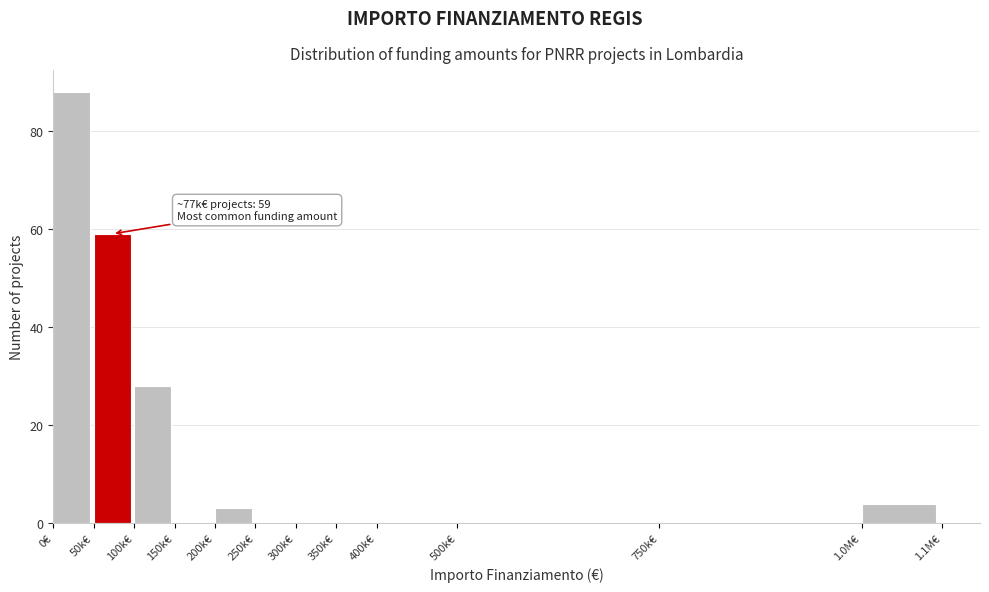

Reading left to right, list all the values displayed in this chart.

0€=88	50k€=59	100k€=28	150k€=0	200k€=3	250k€=0	300k€=0	350k€=0	400k€=0	500k€=0	750k€=0	1.0M€=4